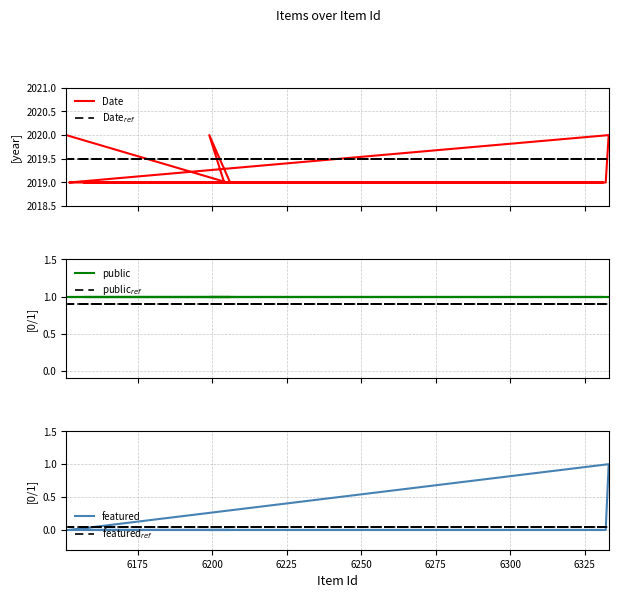

What are all the series names shown in the legend?

Date, Date$_{ref}$, public, public$_{ref}$, featured, featured$_{ref}$